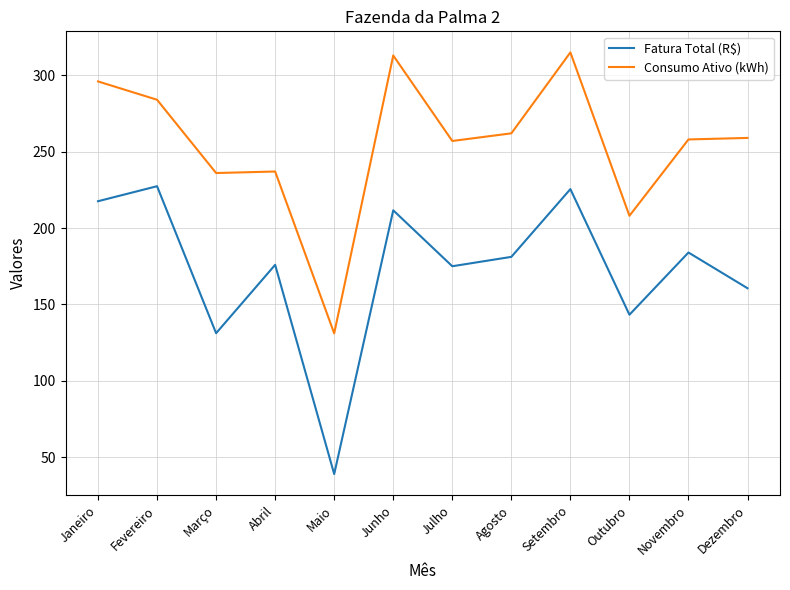

Does the chart have visible grid lines?

Yes